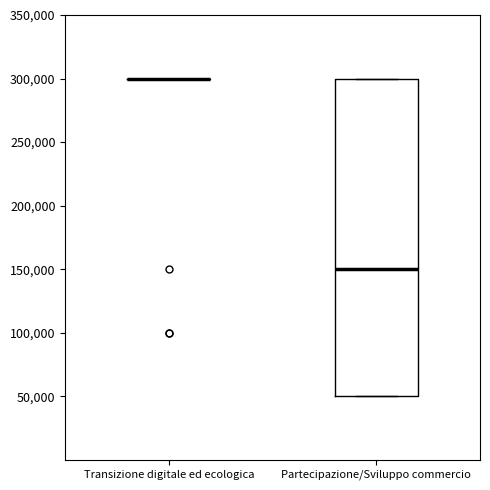

Comparing the boxes themselves (not the whiskers), which one is the tallest?

Partecipazione/Sviluppo commercio